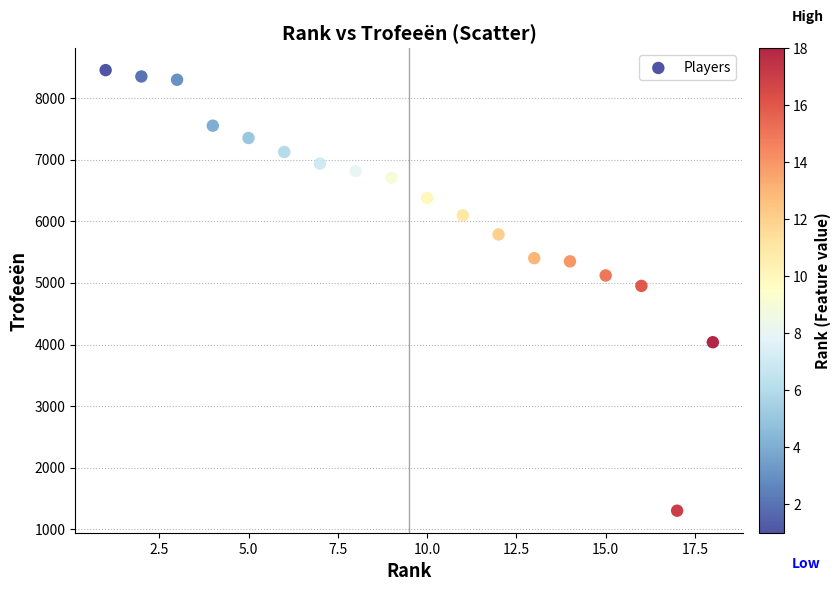

What is the range of X values (max minus min)?

17